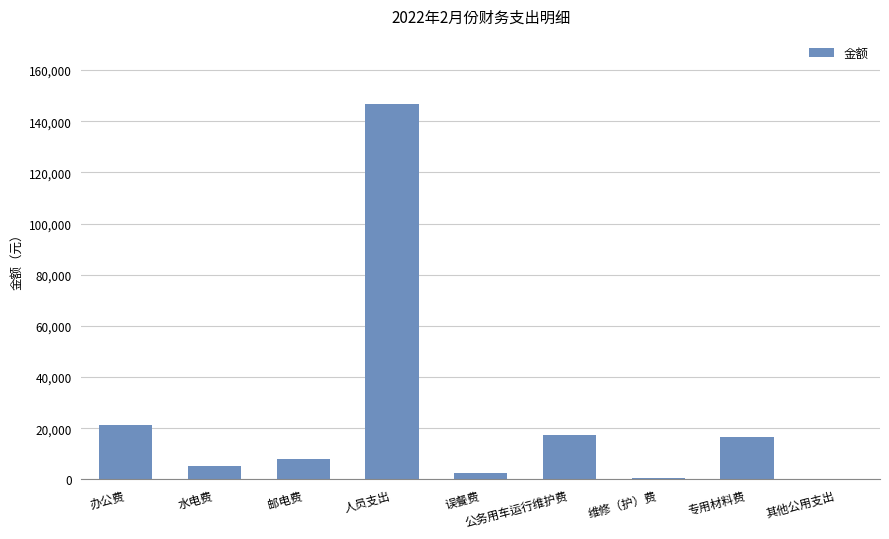

What is the ratio of the value at 水电费 to the value at 专用材料费?

0.3